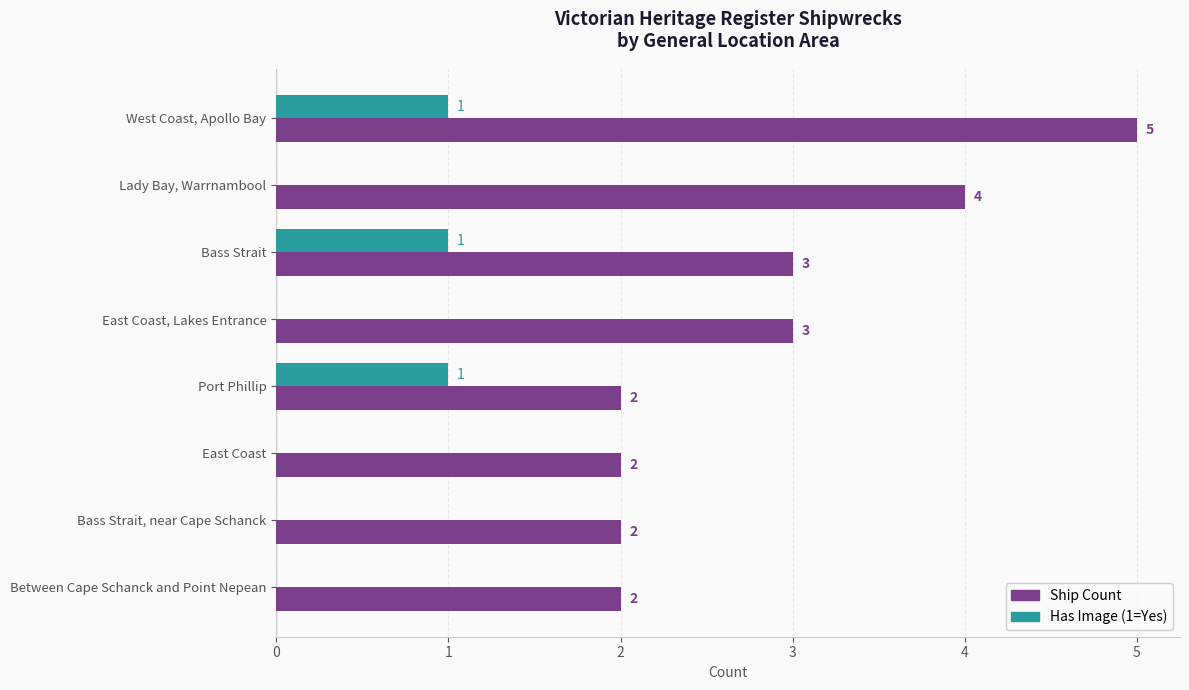

Is it true that Ship Count equals 2 at Bass Strait?

False